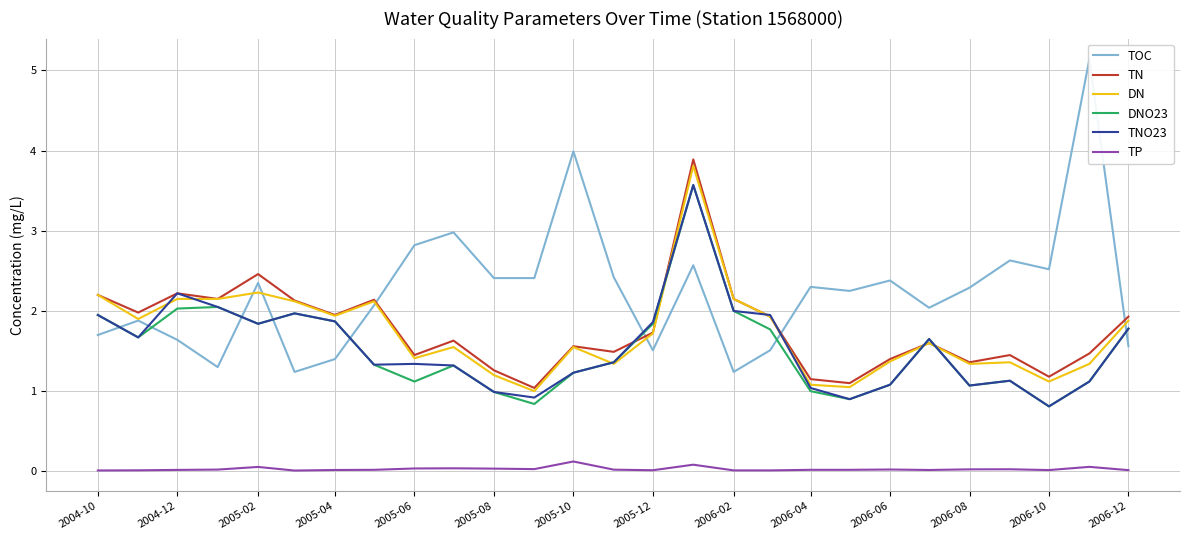

Which series has the largest total across all categories?

TOC